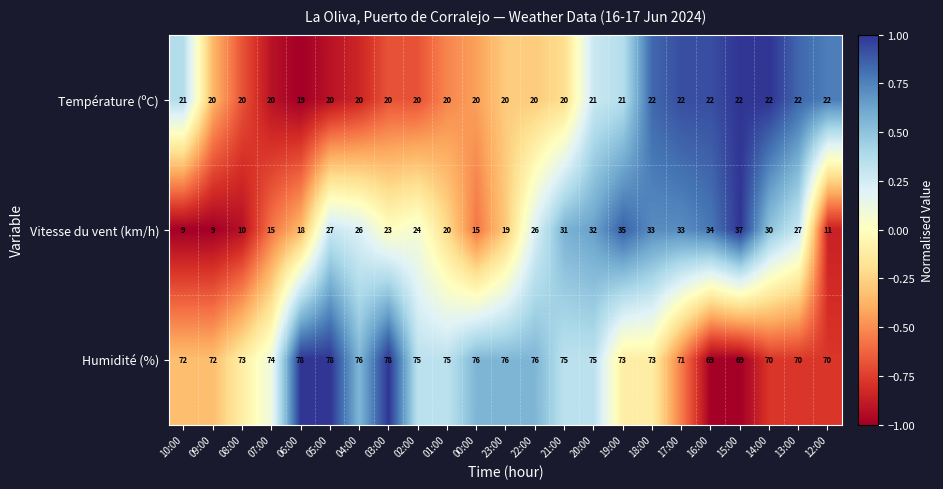

At which label does Température (ºC) first exceed 20?

10:00